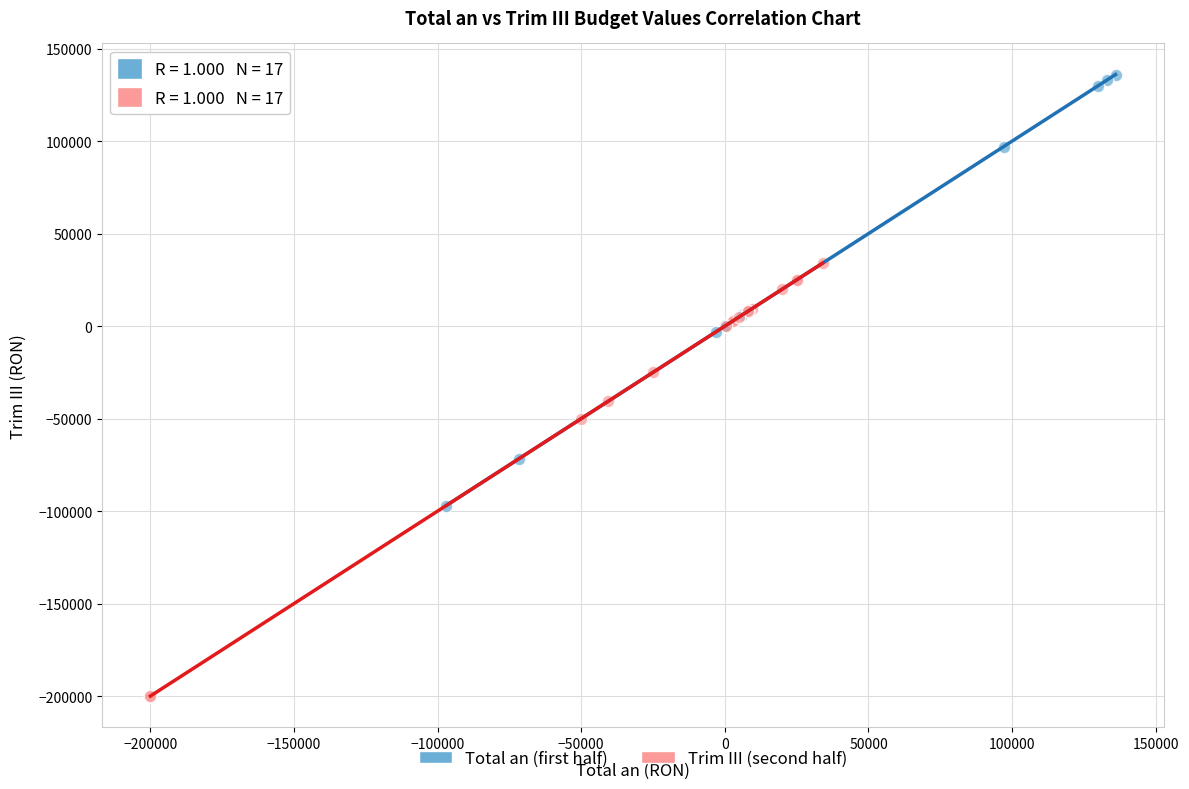

Which series reaches the minimum Y coordinate?

Trim III (second half)